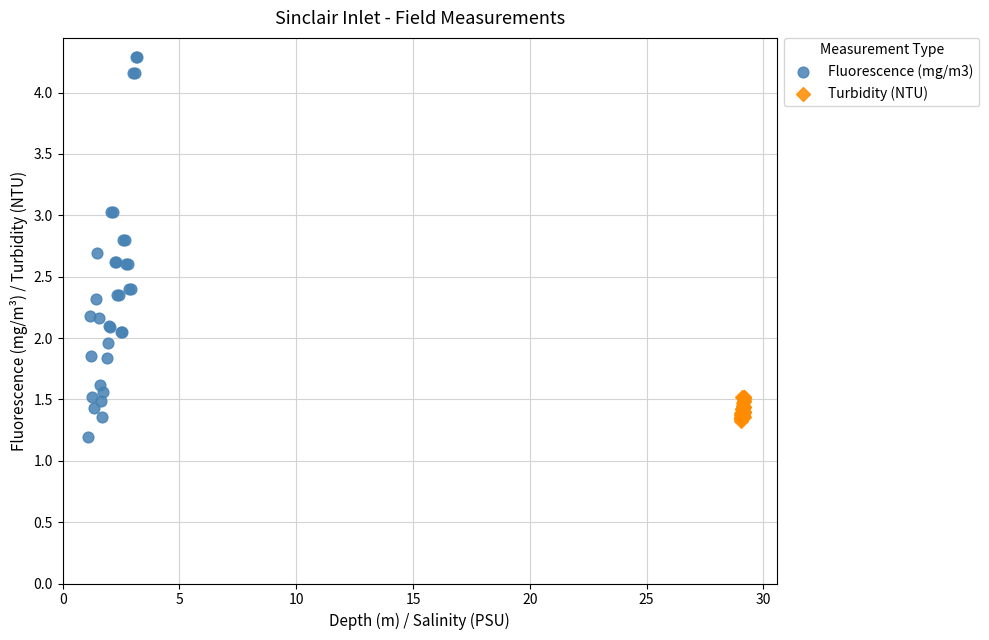

Which series has the largest Y range (max minus min)?

Fluorescence (mg/m3)